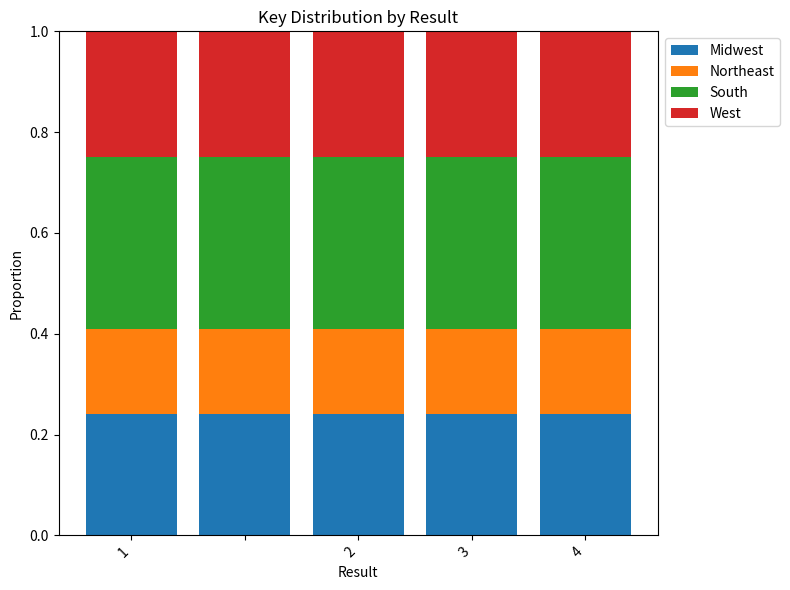

What is the sum of all Midwest values?

1.2